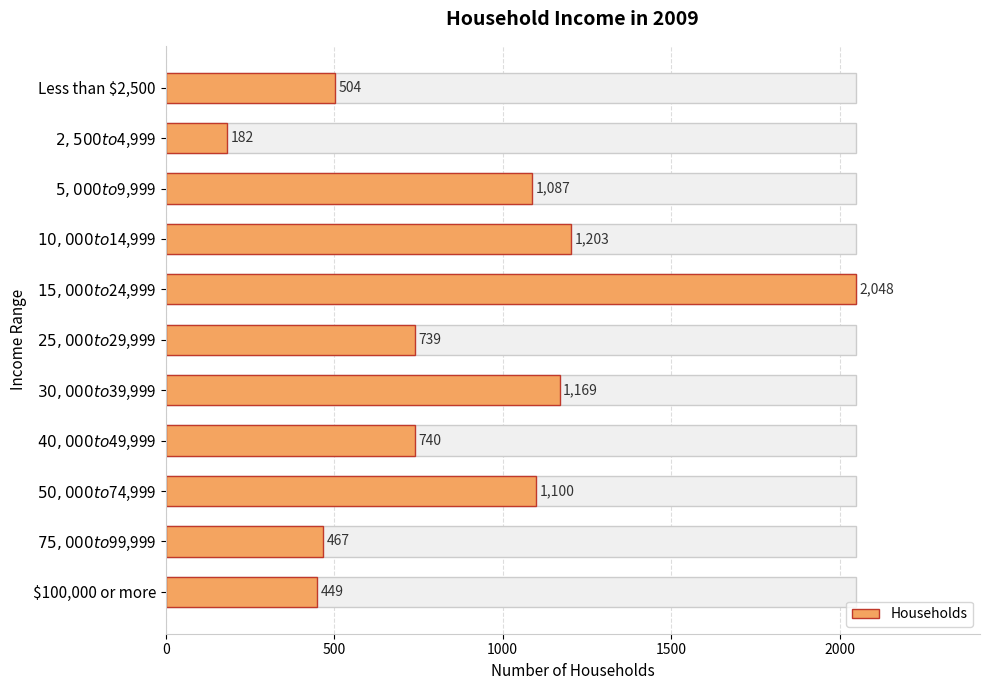

Does the chart contain stacked bars?

No